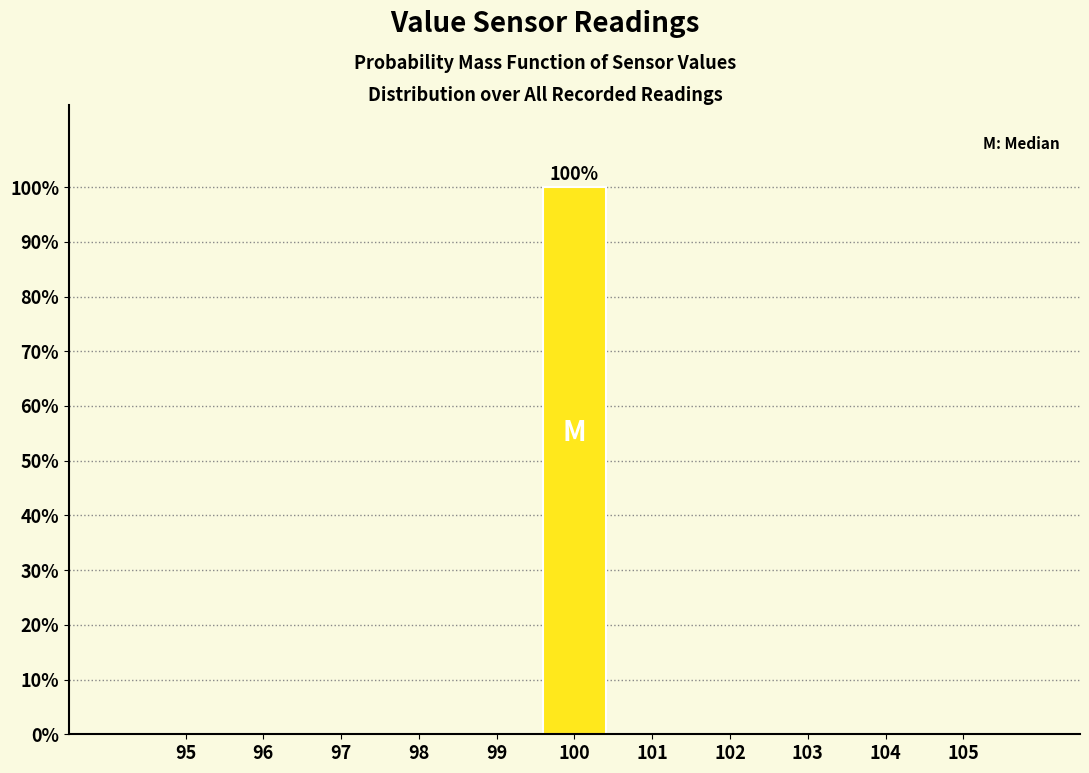

Reading left to right, list all the values displayed in this chart.

95=0	96=0	97=0	98=0	99=0	100=100	101=0	102=0	103=0	104=0	105=0